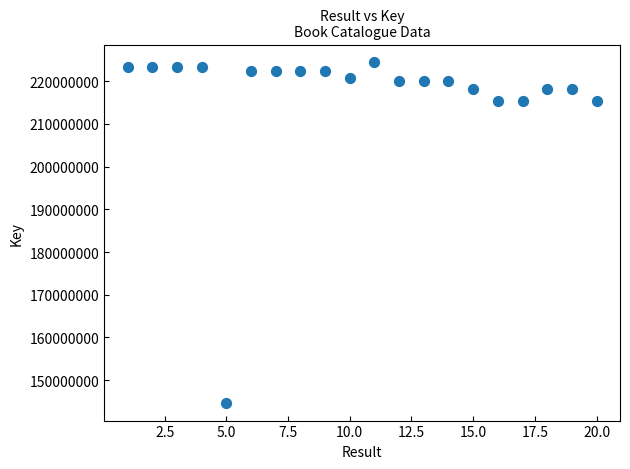

What is the range of X values (max minus min)?

19